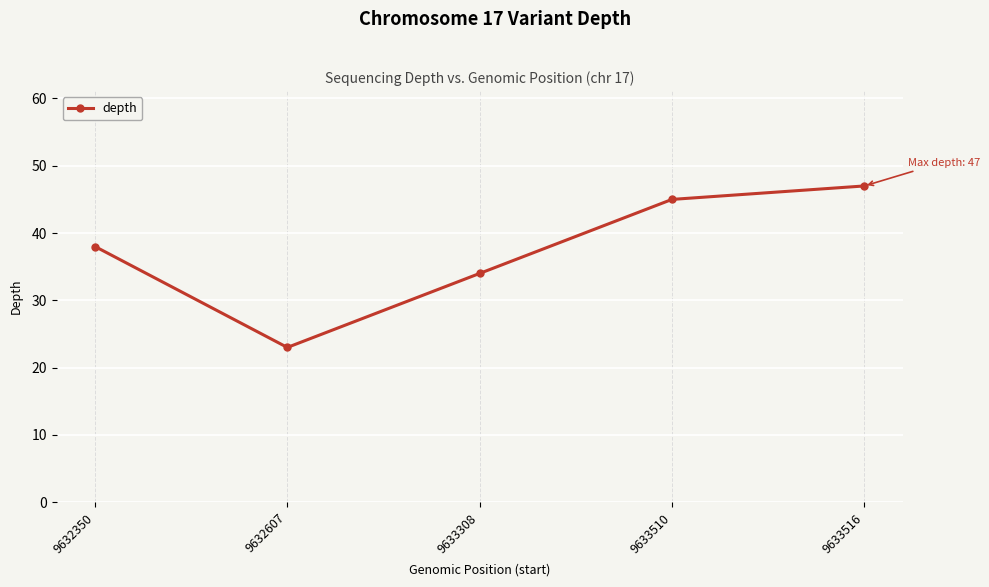

At which category does the data reach its first local valley?

9632607